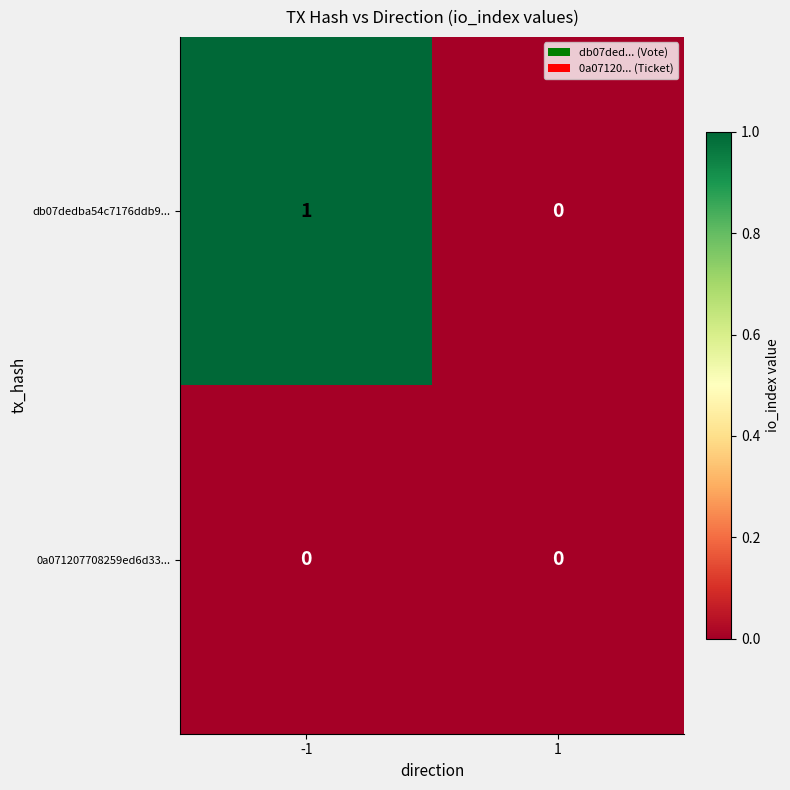

Which series has the largest total across all categories?

db07dedba54c7176ddb9...